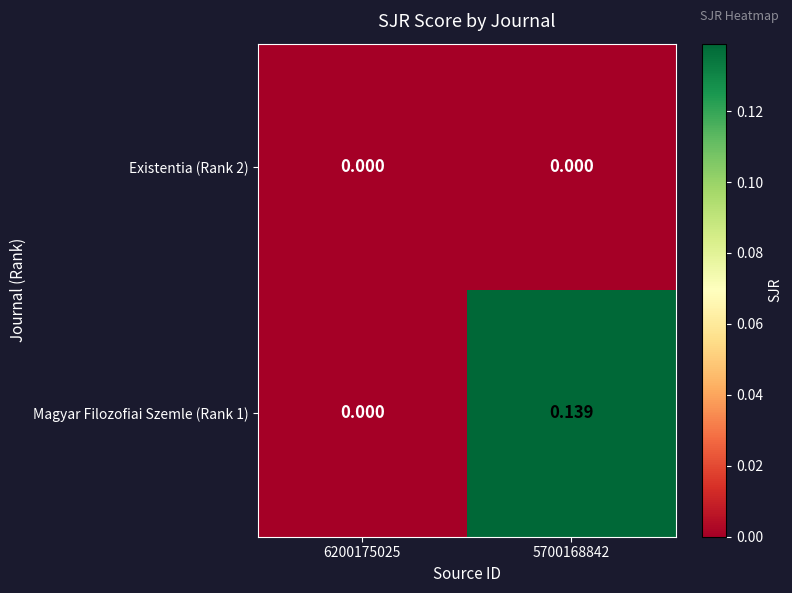

Is the value of Existentia (Rank 2) at 6200175025 greater than the value of Magyar Filozofiai Szemle (Rank 1) at 5700168842?

No